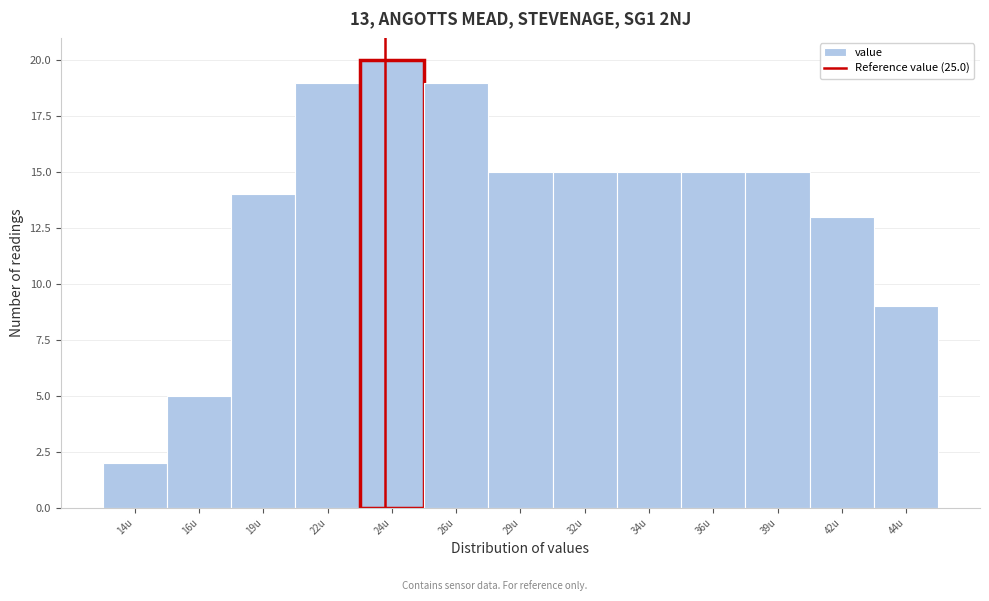

Reading right to left, what are all the values shown in this chart?

44u=9	42u=13	39u=15	36u=15	34u=15	32u=15	29u=15	26u=19	24u=20	22u=19	19u=14	16u=5	14u=2